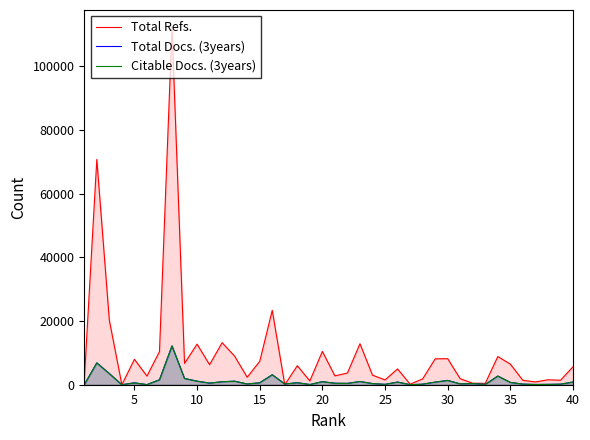

True or false: Total Refs. has more than 2 points higher than both neighbors.

True